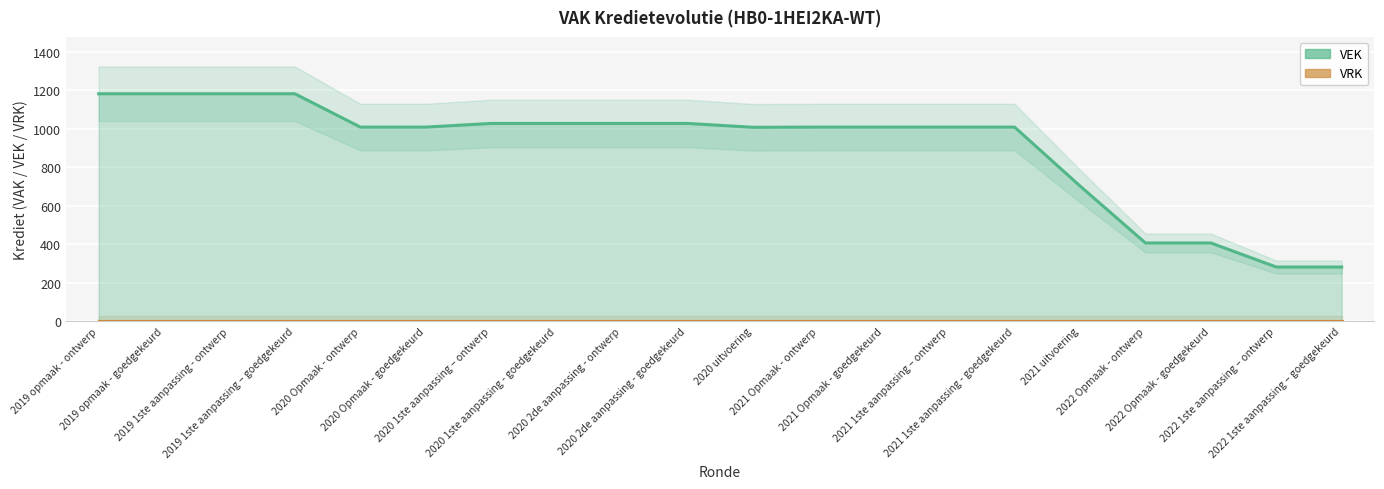

Which series has the widest spread of values?

VEK